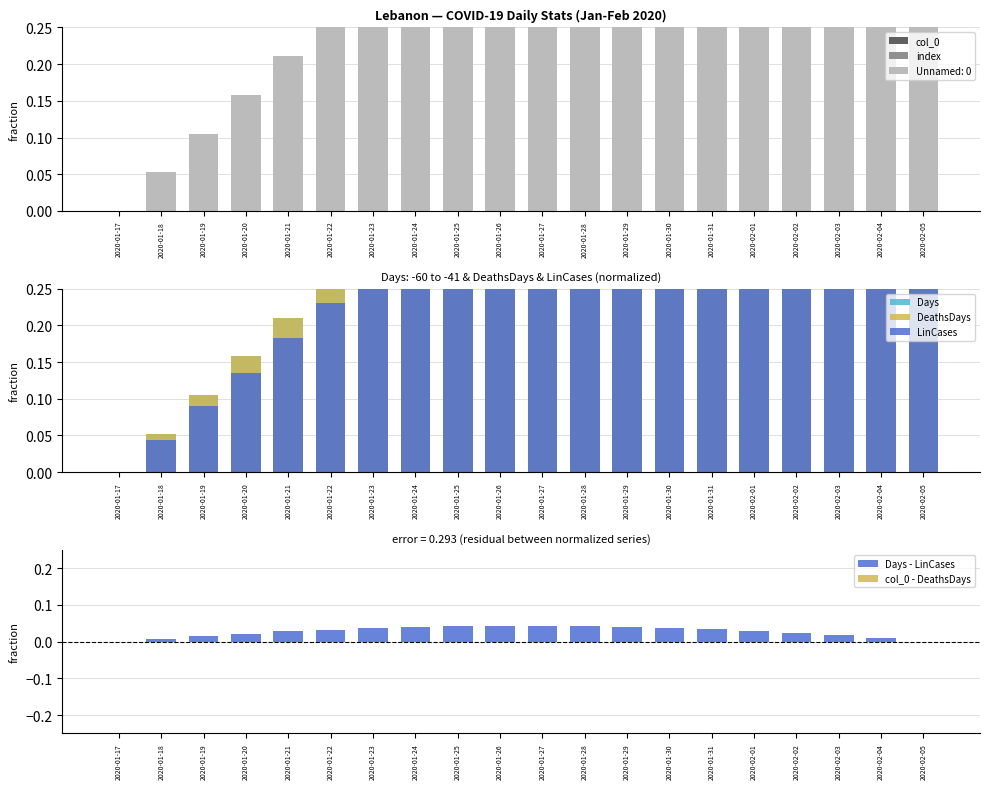

How many data points in Days are above 0?

19